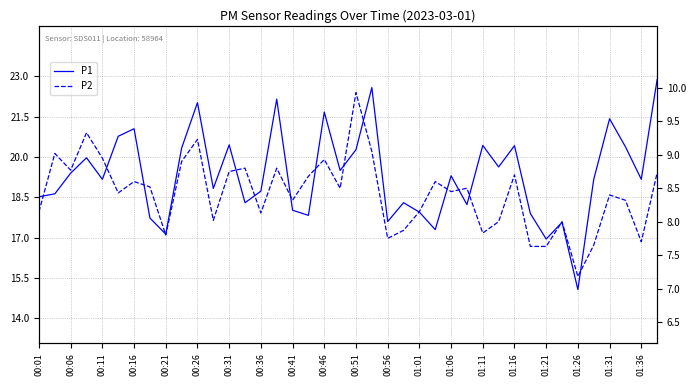

The value of P2 at 00:06 is 8.8. True or false?

True